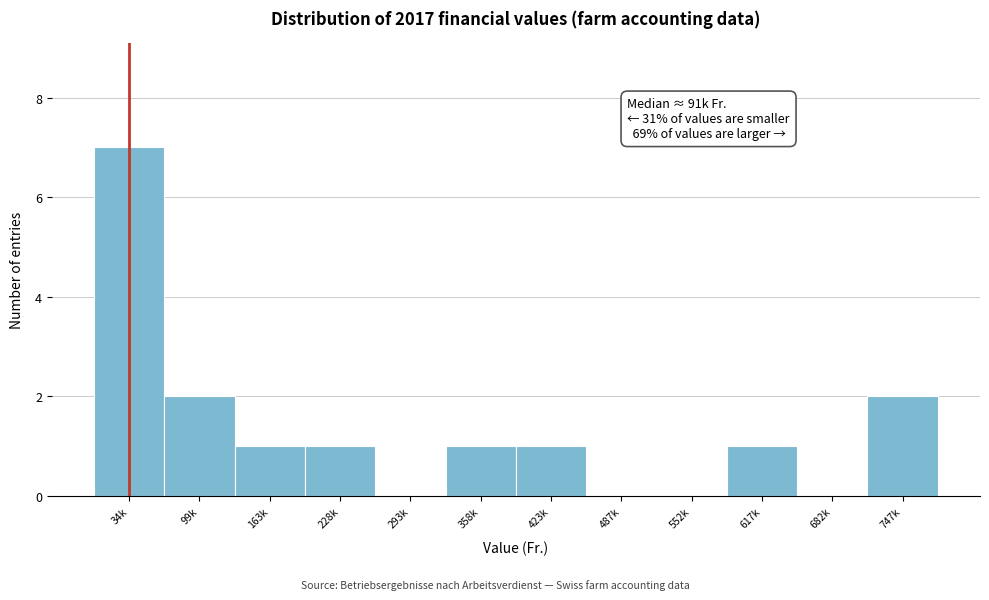

Reading left to right, transcribe all the data shown in this chart.

34k=7	99k=2	163k=1	228k=1	293k=0	358k=1	423k=1	487k=0	552k=0	617k=1	682k=0	747k=2